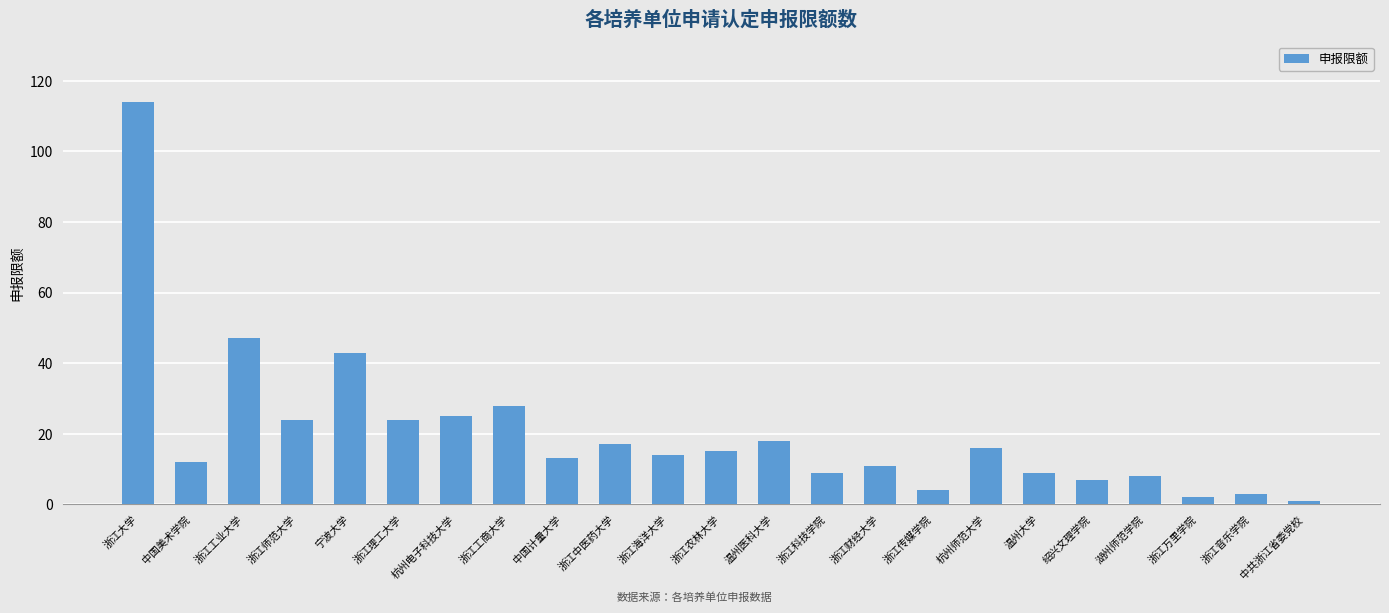

Reading left to right, what are all the values shown in this chart?

浙江大学=114	中国美术学院=12	浙江工业大学=47	浙江师范大学=24	宁波大学=43	浙江理工大学=24	杭州电子科技大学=25	浙江工商大学=28	中国计量大学=13	浙江中医药大学=17	浙江海洋大学=14	浙江农林大学=15	温州医科大学=18	浙江科技学院=9	浙江财经大学=11	浙江传媒学院=4	杭州师范大学=16	温州大学=9	绍兴文理学院=7	湖州师范学院=8	浙江万里学院=2	浙江音乐学院=3	中共浙江省委党校=1